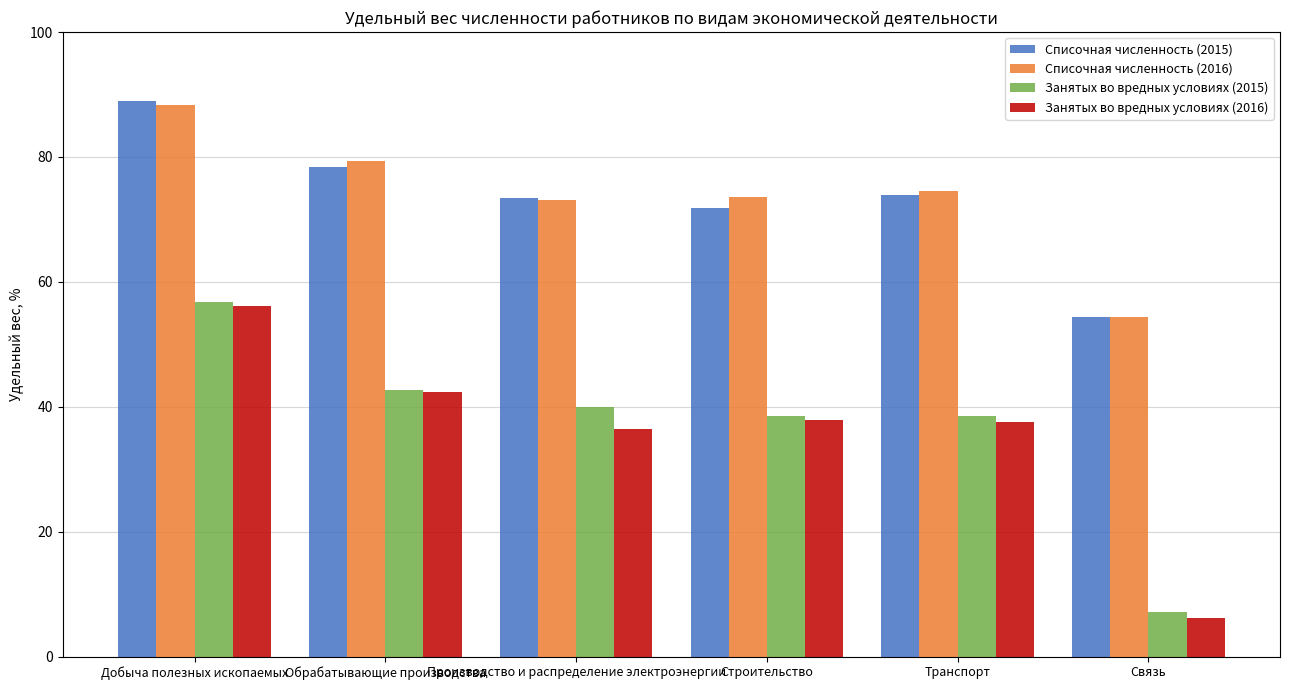

How many categories are shown in the chart?

6